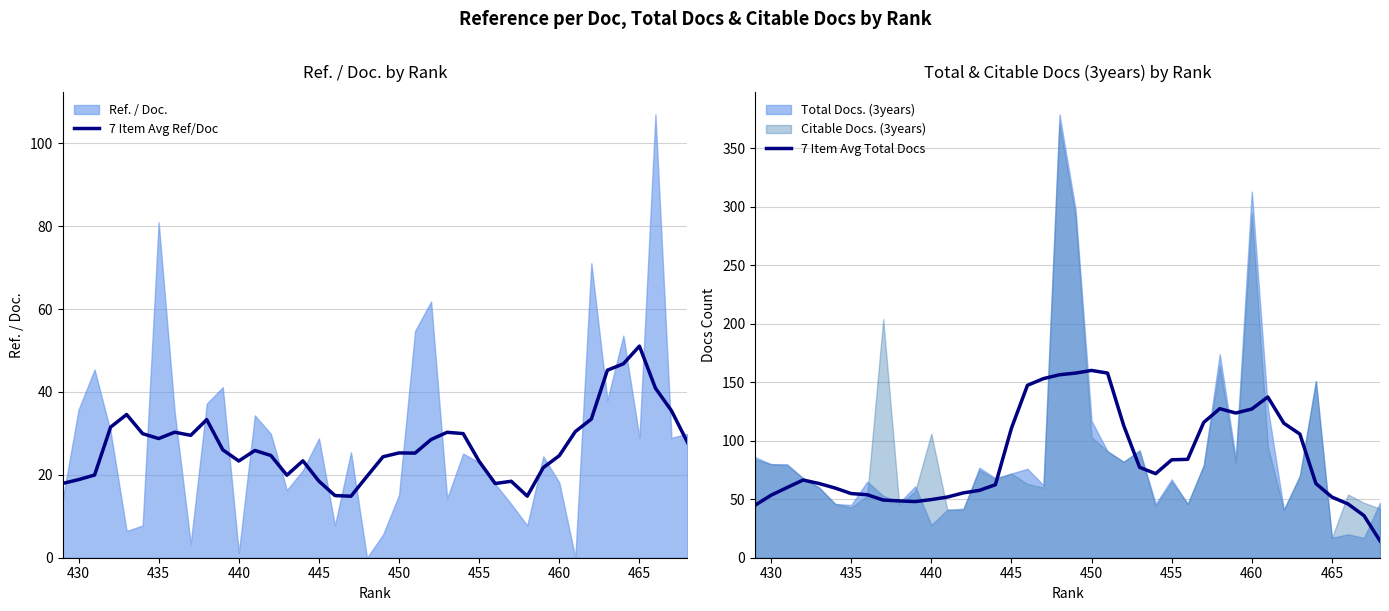

True or false: 7 Item Avg Ref/Doc has more than 1 points higher than both neighbors.

True